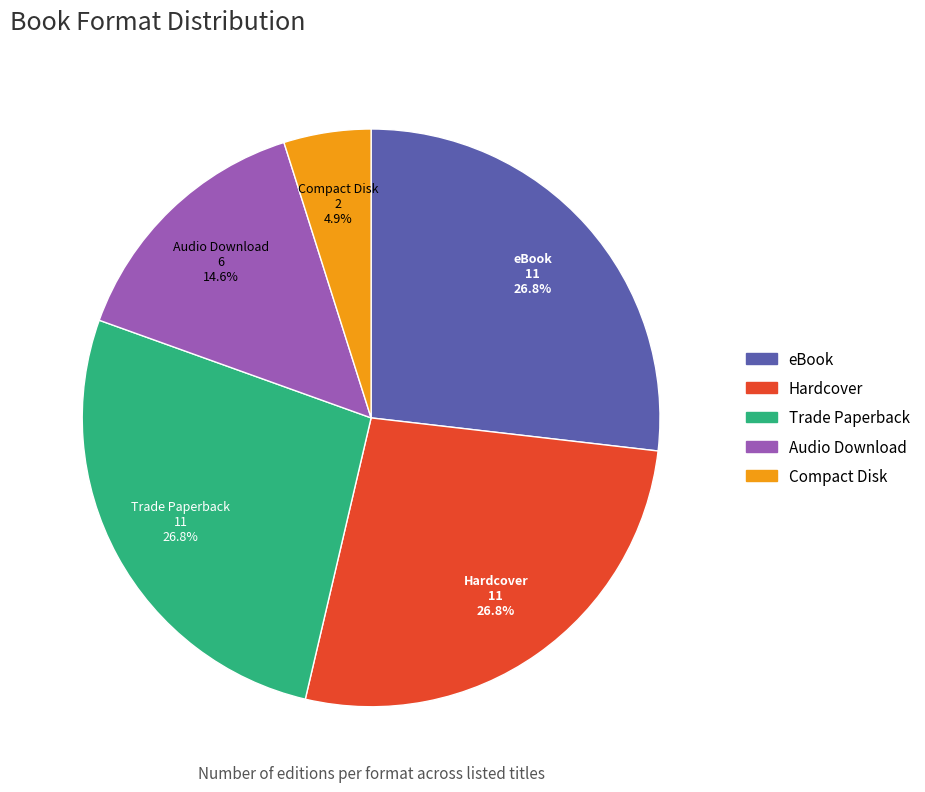

What percentage is the Audio Download slice, to the nearest percent?

15%